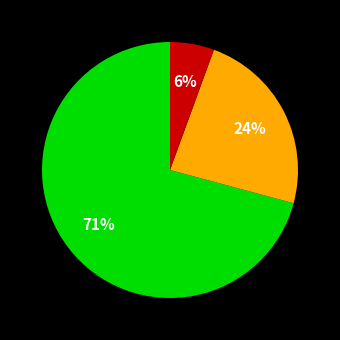

To the nearest percent, what is the average slice percentage?

33%